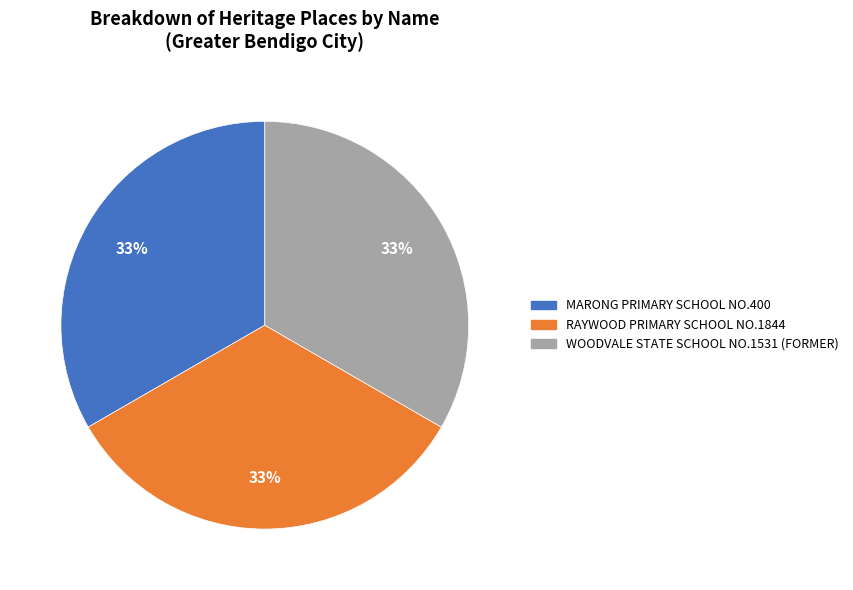

Combined, do MARONG PRIMARY SCHOOL NO.400 and WOODVALE STATE SCHOOL NO.1531 (FORMER) account for over 50%?

Yes